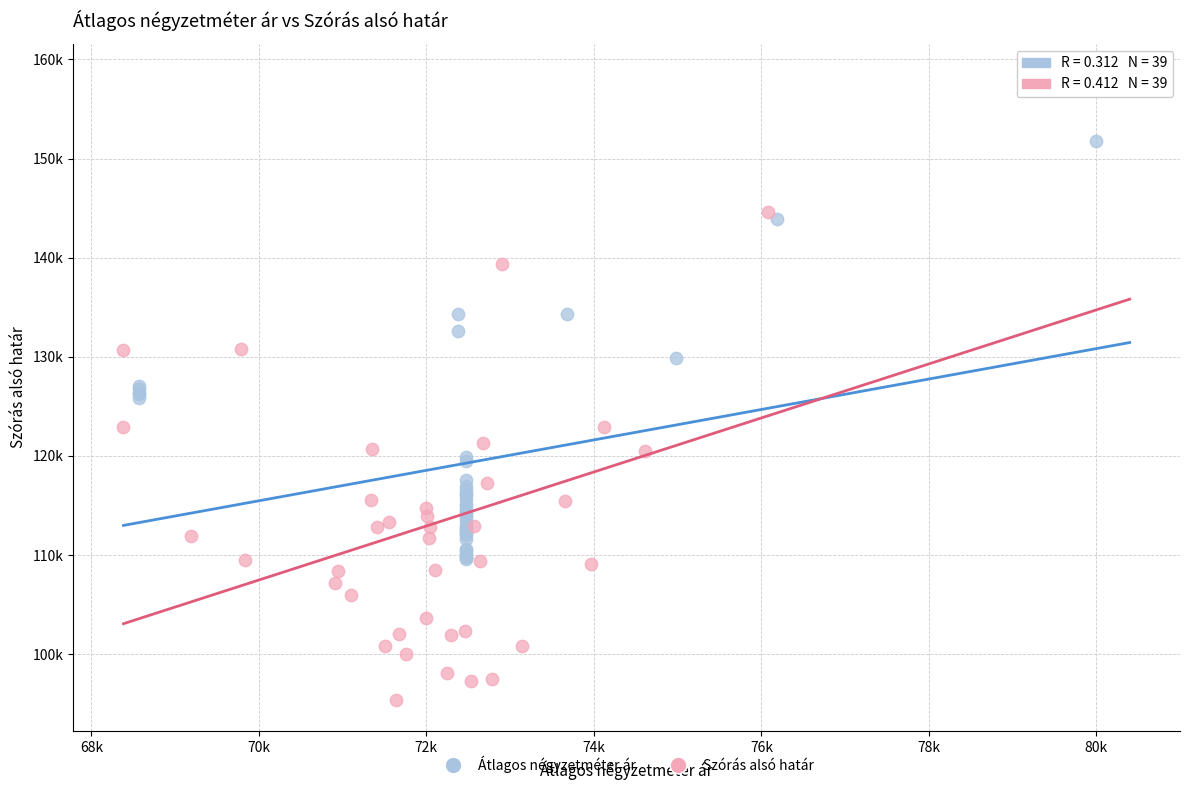

Which series contains the lowest Y value?

Szórás alsó határ